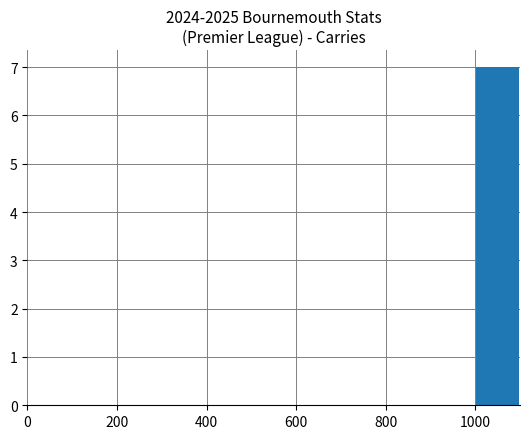

What is the maximum value shown in the chart?

7